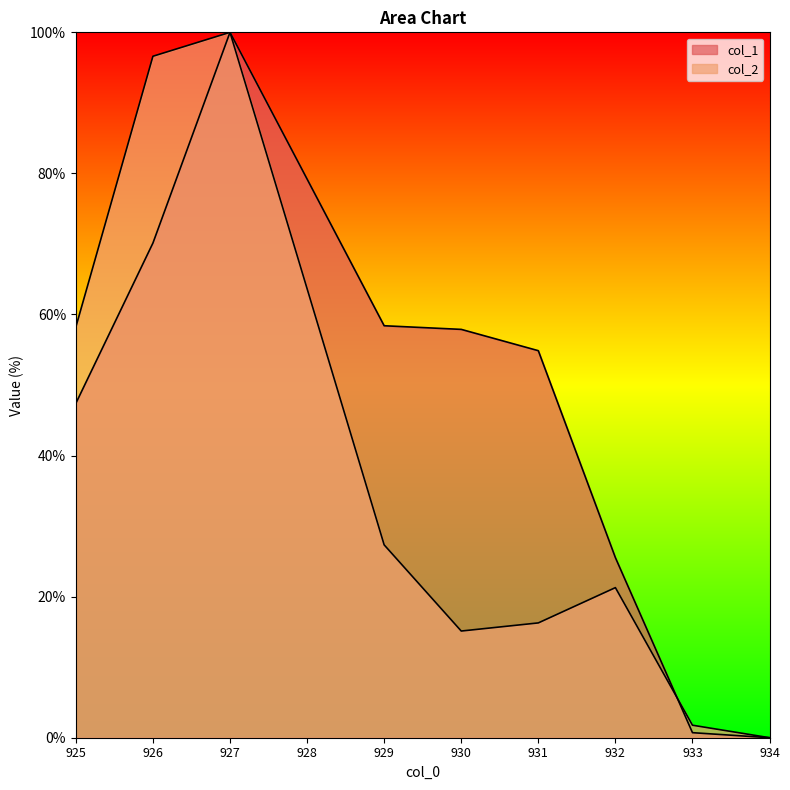

At which category is the sum across all series the highest?

927